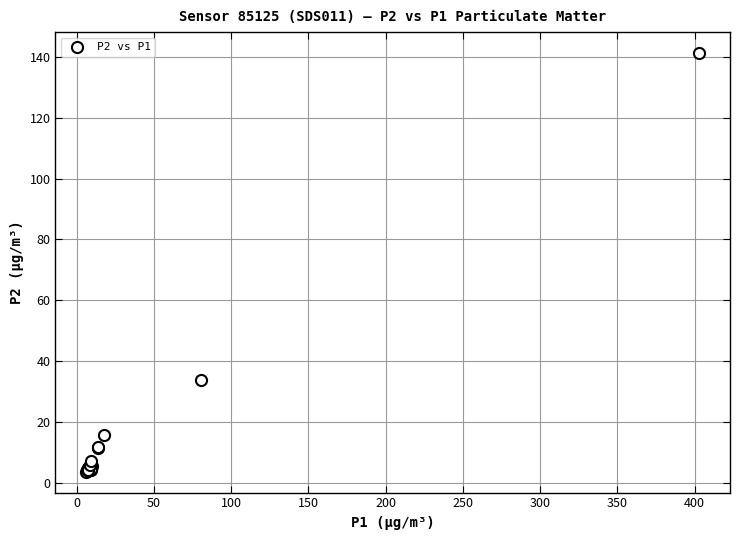

What Y value in the scatter plot is closest to 72?

33.7